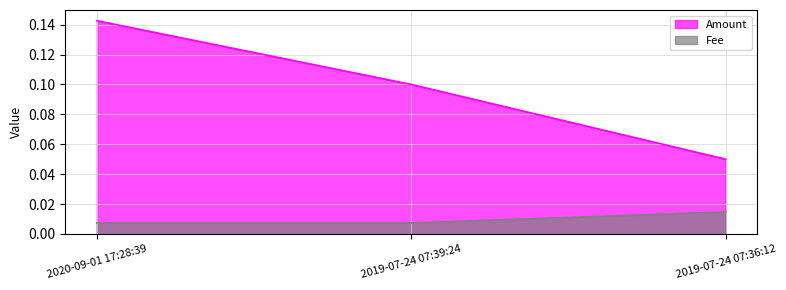

Rank the categories by Fee value from highest to lowest.

2019-07-24 07:36:12, 2020-09-01 17:28:39, 2019-07-24 07:39:24